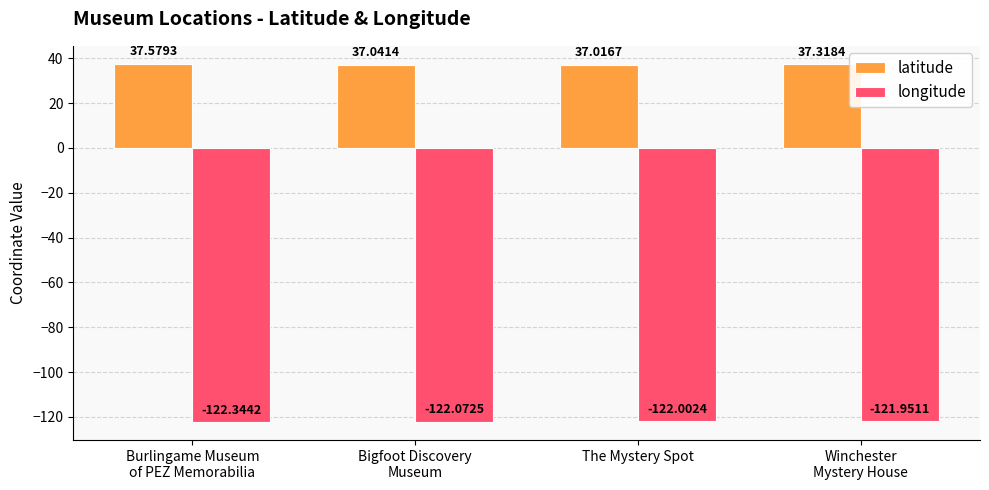

Is it true that longitude equals -165.7 at Winchester
Mystery House?

False